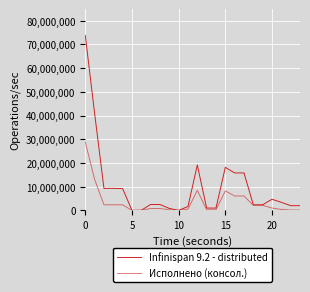

What are all the series names shown in the legend?

Infinispan 9.2 - distributed, Исполнено (консол.)